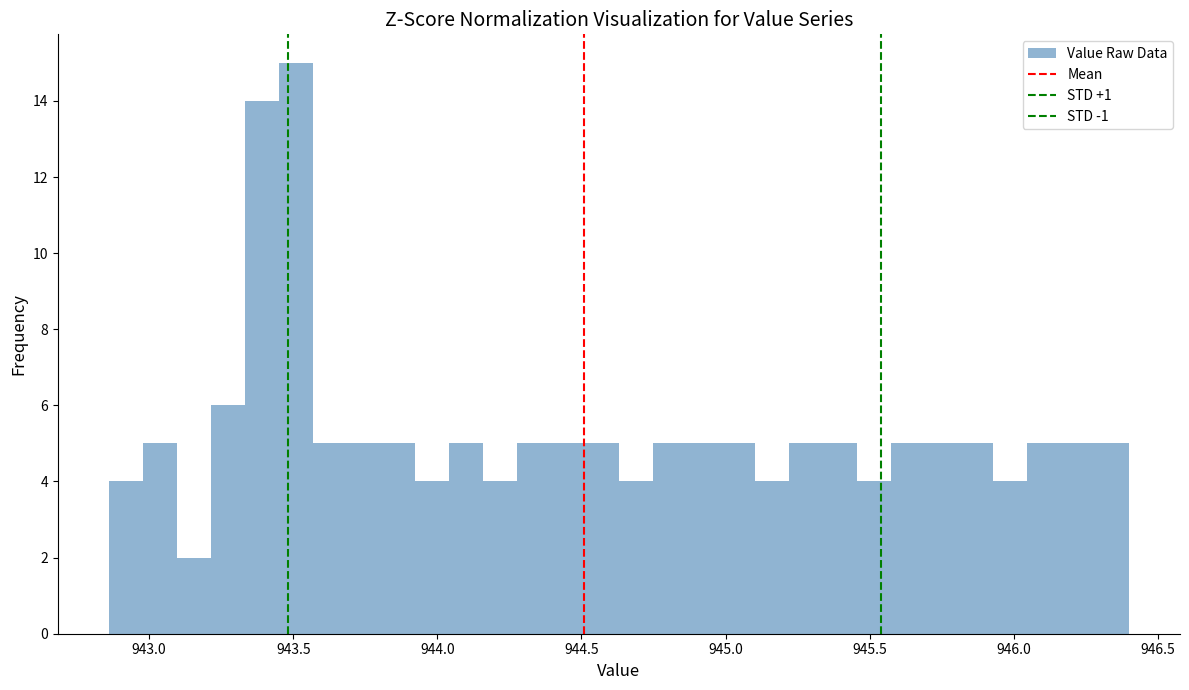

Read against the x-axis, roughly where is the centre of the tallest bar?

943.50